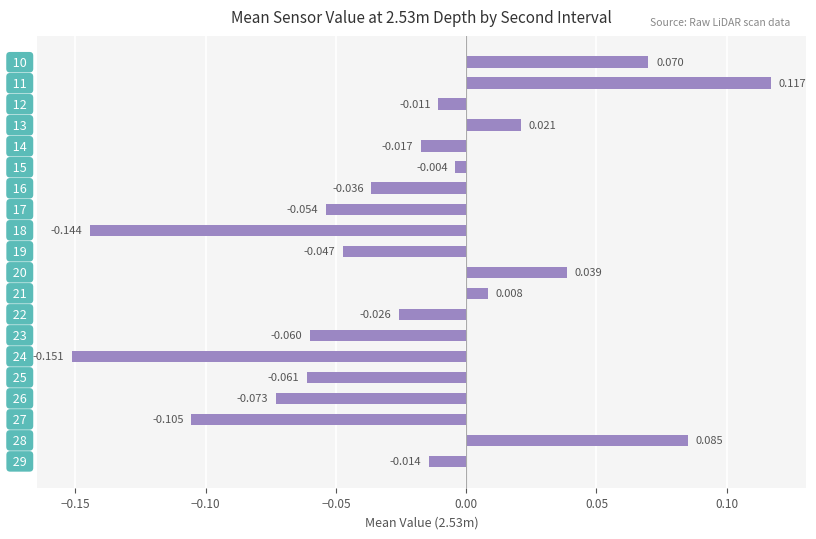

What is the sum of all values?

-0.5